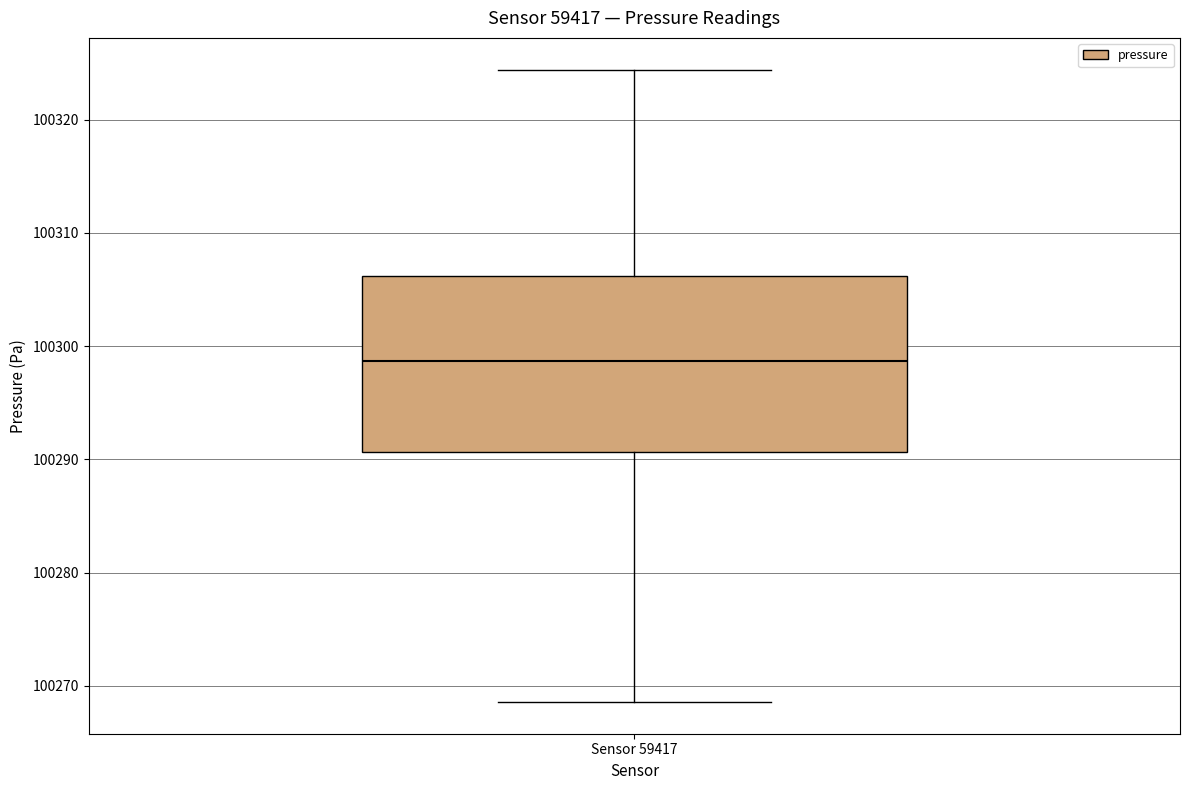

Where is the lower edge of the box for Sensor 59417 on the y-axis? The values are not printed on the chart, so give them approximately, as read against the axis.

100291